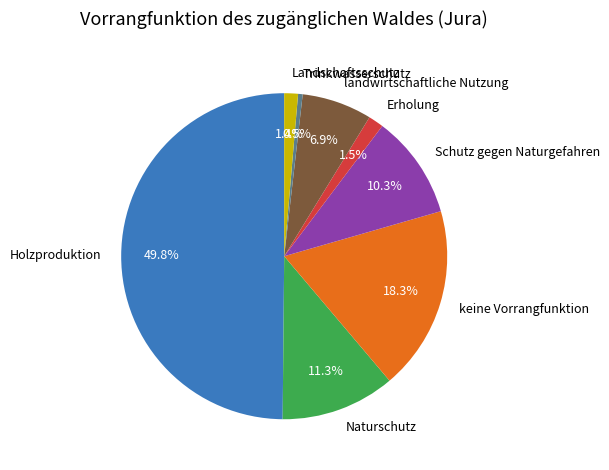

The keine Vorrangfunktion slice represents 18% of the pie. True or false?

True